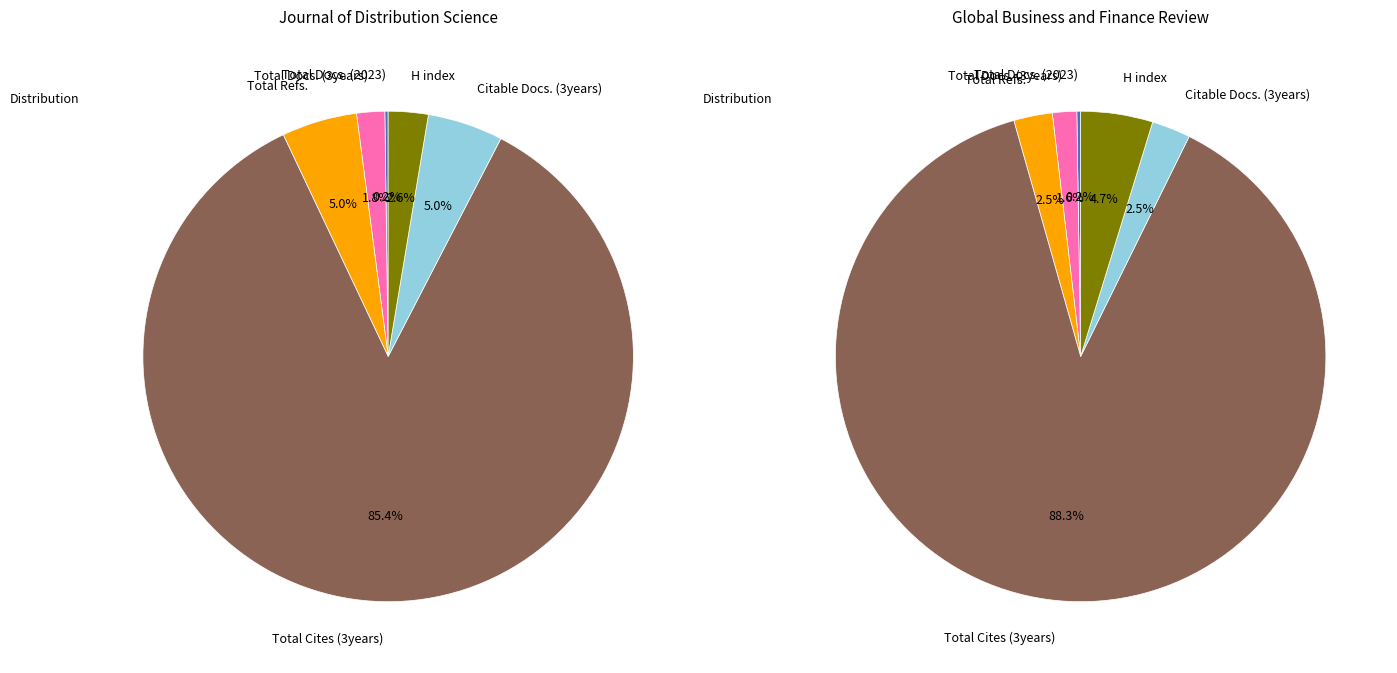

Is there a majority slice in this chart?

Yes